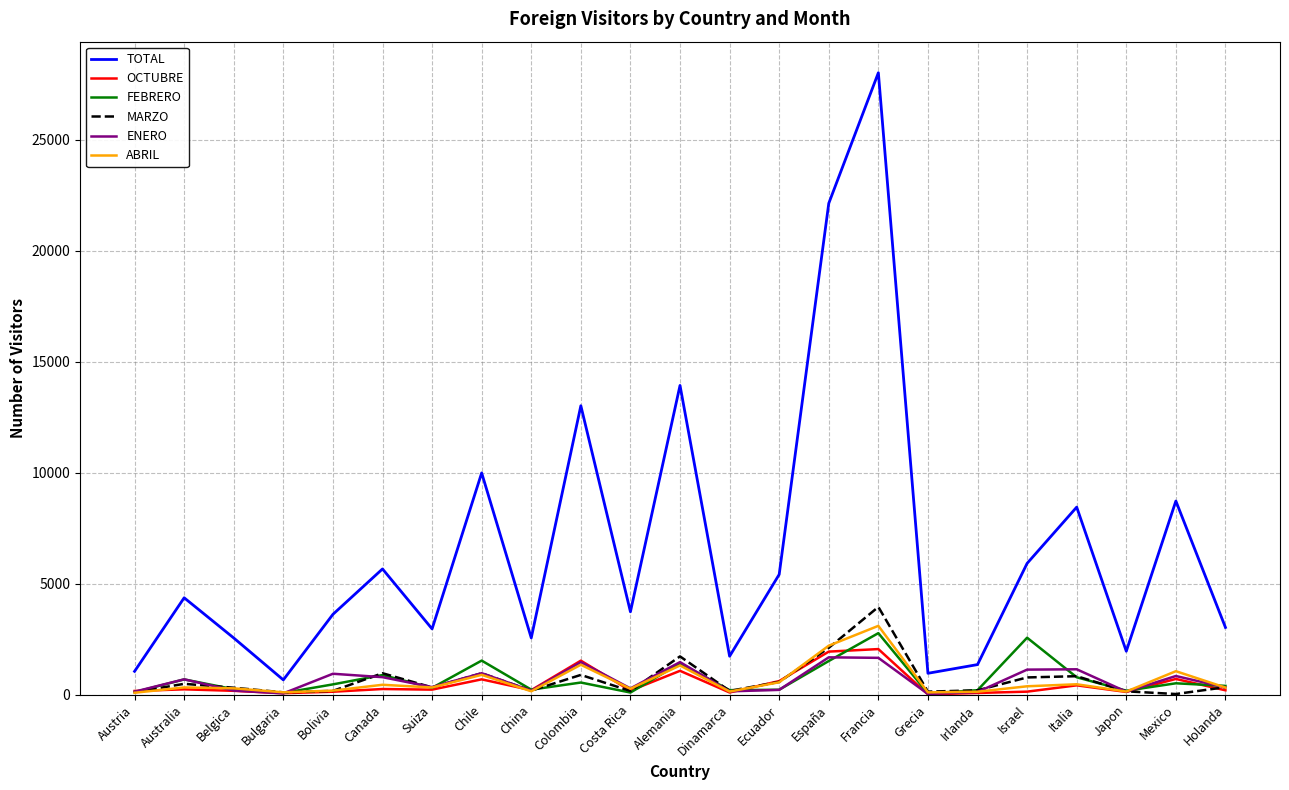

Is it true that FEBRERO equals 1414 at Alemania?

True